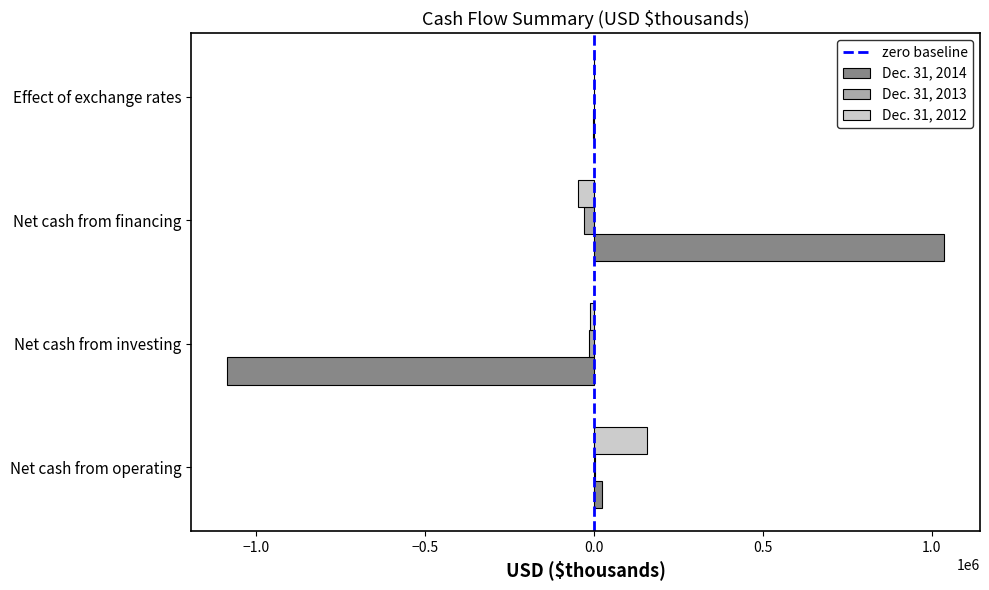

At which category is the sum across all series the highest?

Net cash from financing